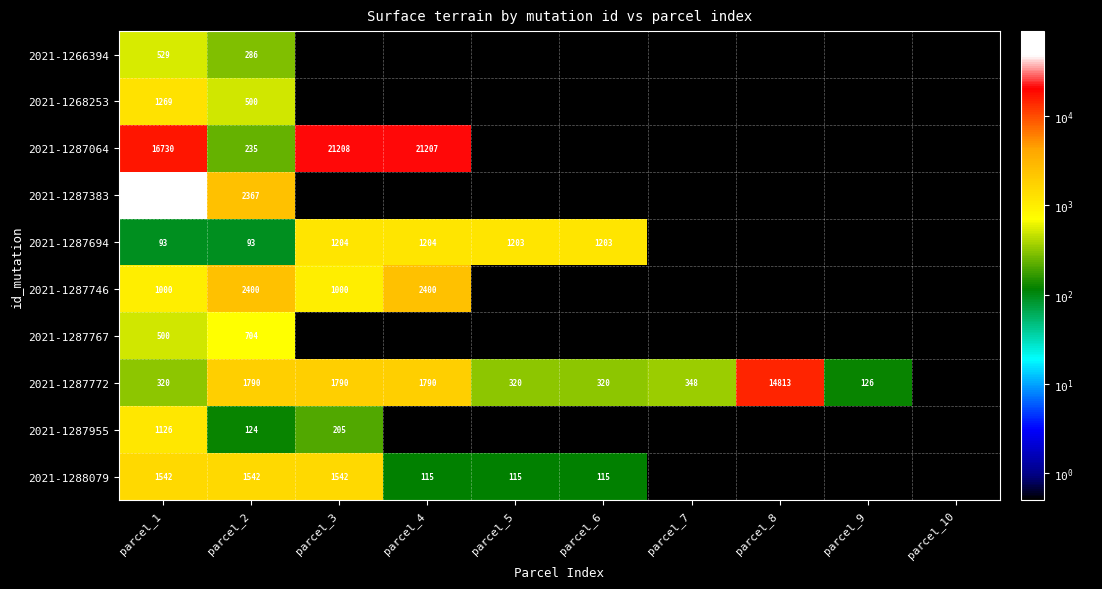

At which category does the chart reach its peak across all series?

parcel_1